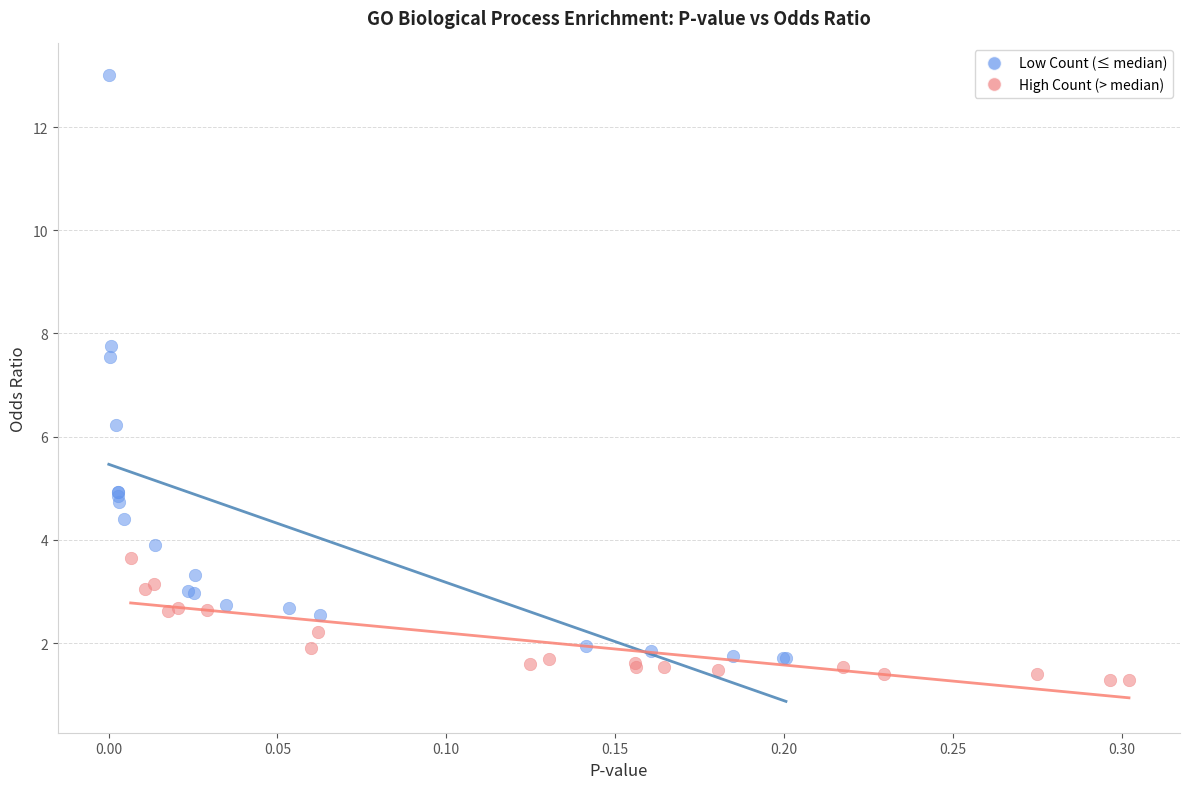

Which series reaches the maximum Y coordinate?

Low Count (≤ median)